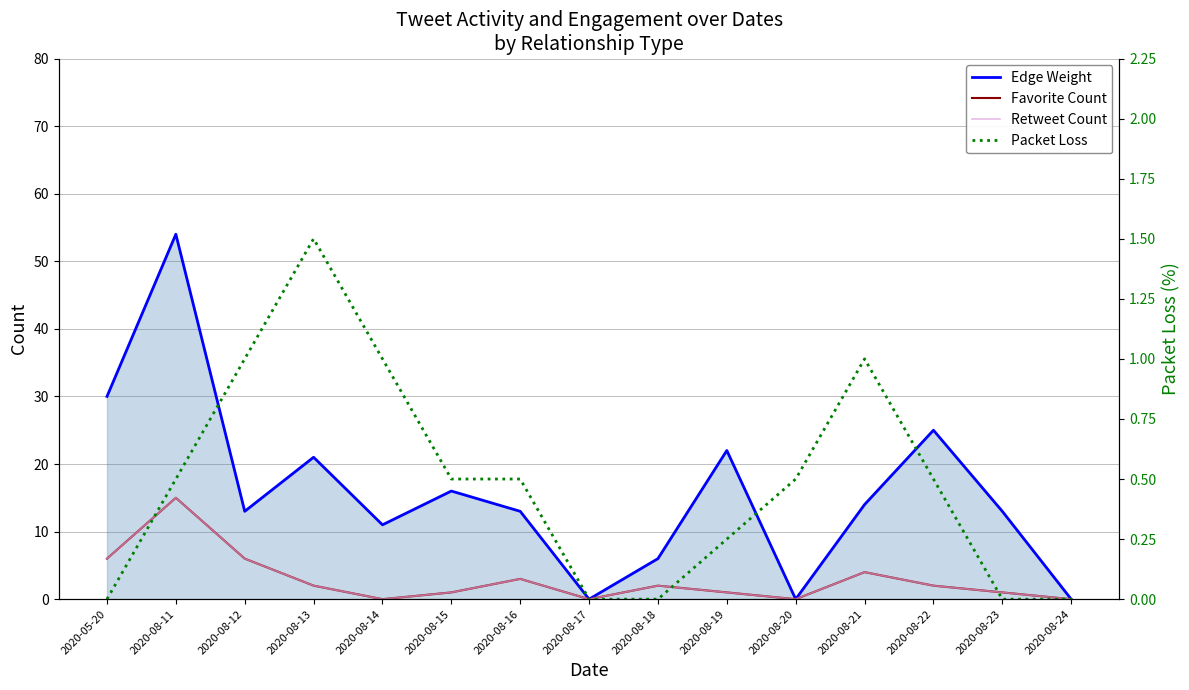

How many Packet Loss values are between 0 and 1?

14